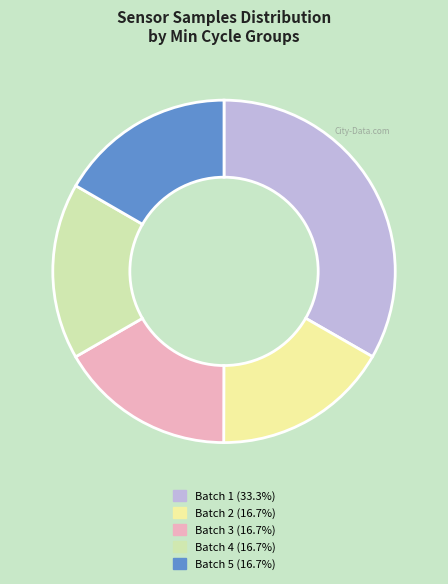

Is there any slice that represents more than half of the pie?

No